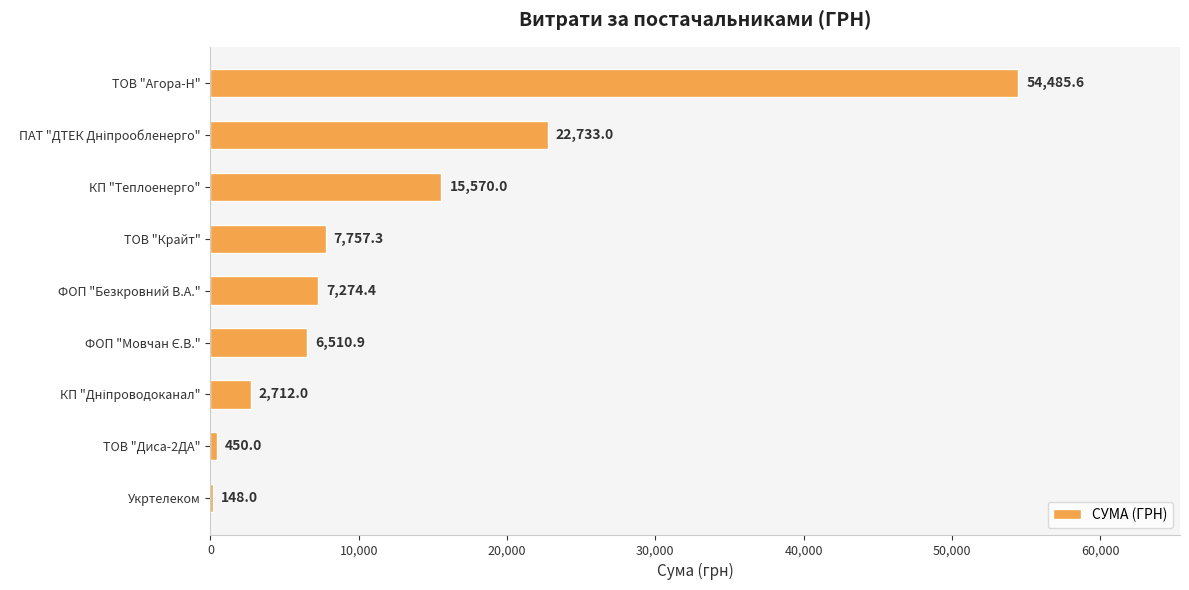

What is the greatest value displayed?

54485.6